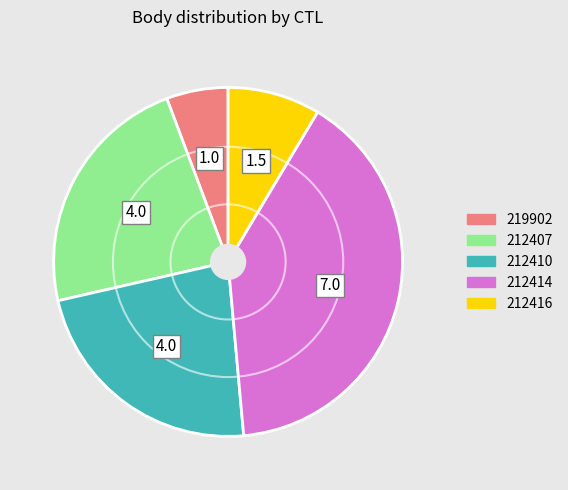

Which has a higher value, 212416 or 212414?

212414